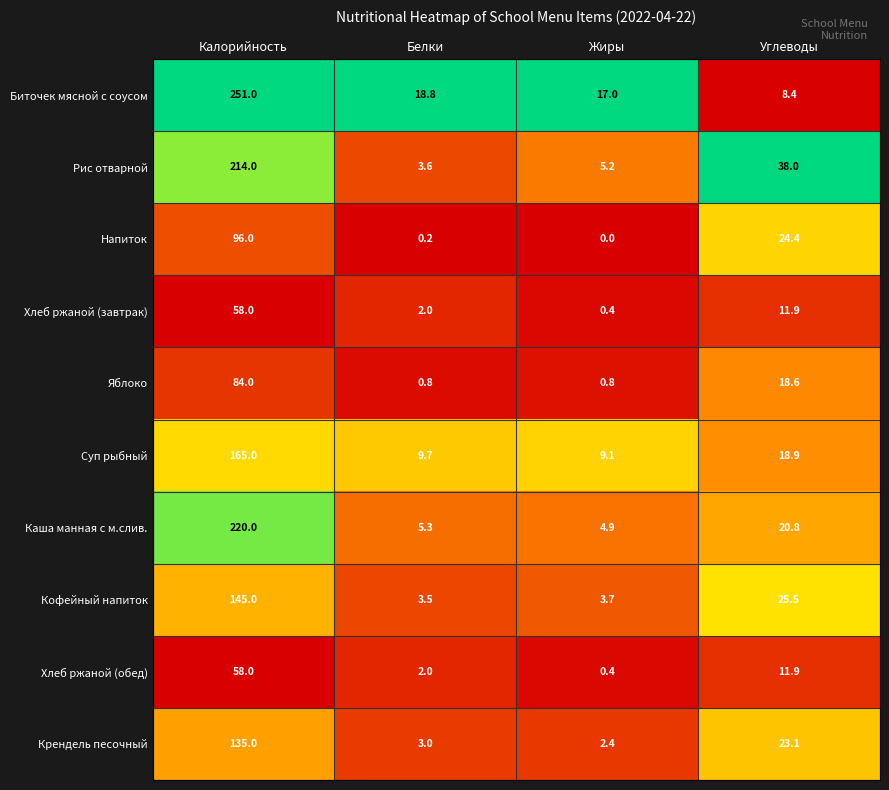

List the labels in order of Хлеб ржаной (завтрак) value, largest first.

Калорийность, Углеводы, Белки, Жиры